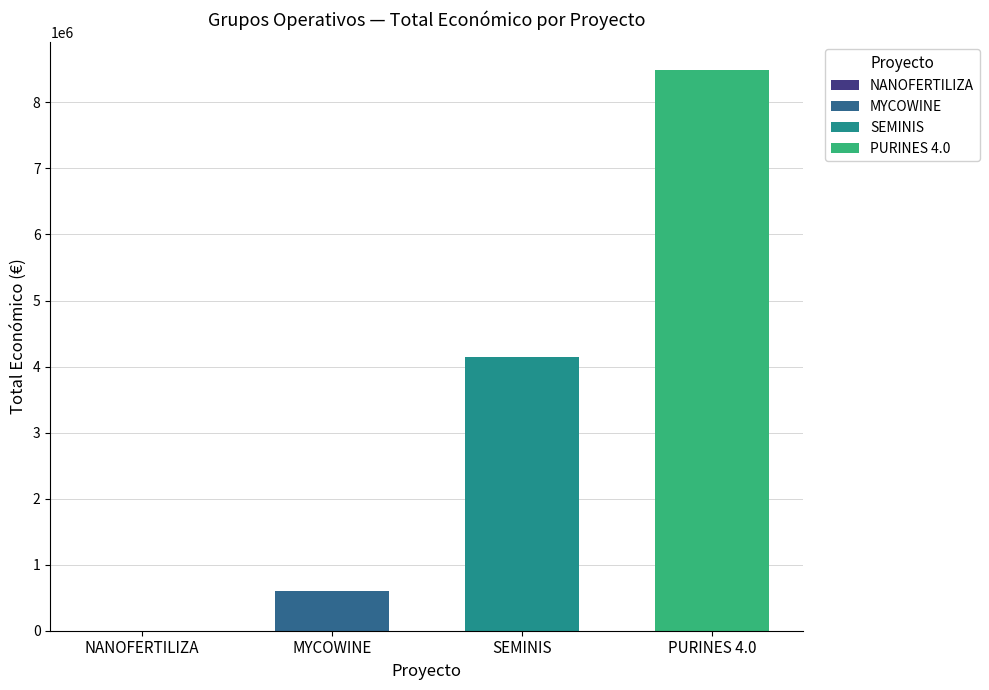

Which series has the widest spread of values?

MYCOWINE